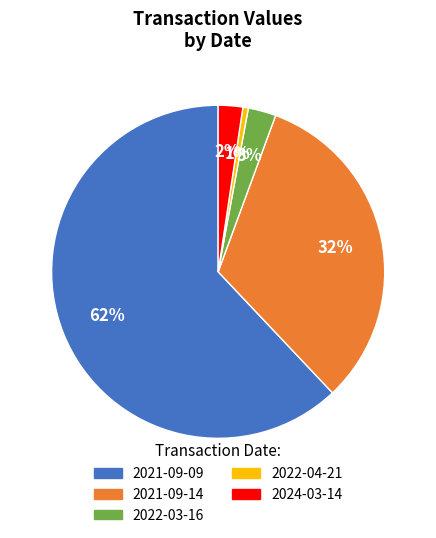

Is the sum of 2022-04-21 and 2021-09-14 greater than half?

No